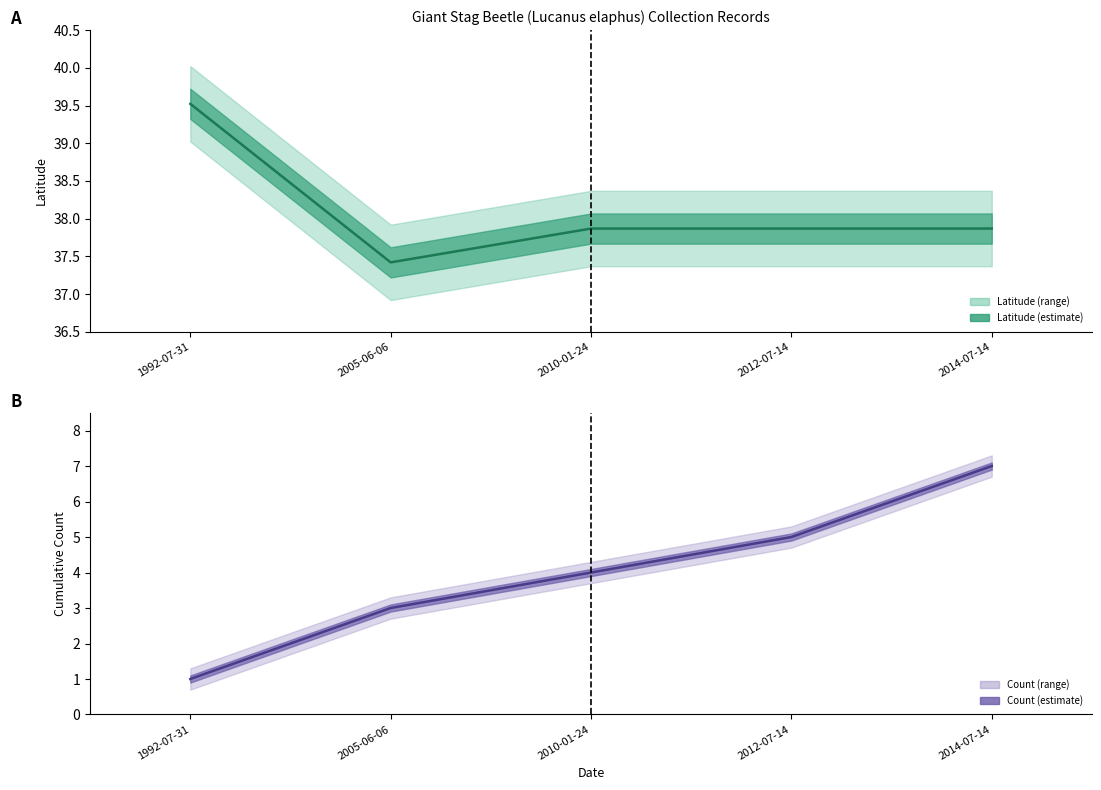

List the series in order of their peak value, lowest first.

Count (central), Latitude (central)